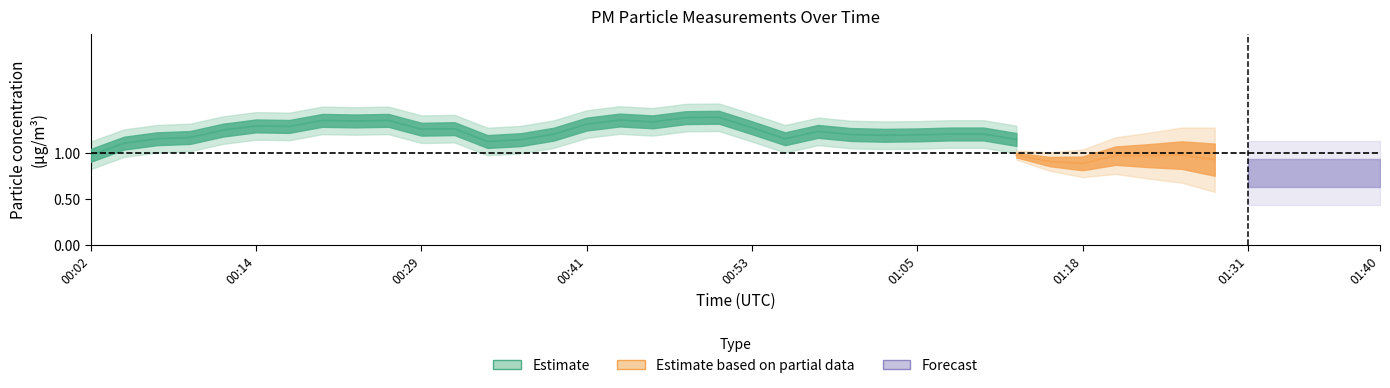

What is the label of the 19th point from the left?

00:48